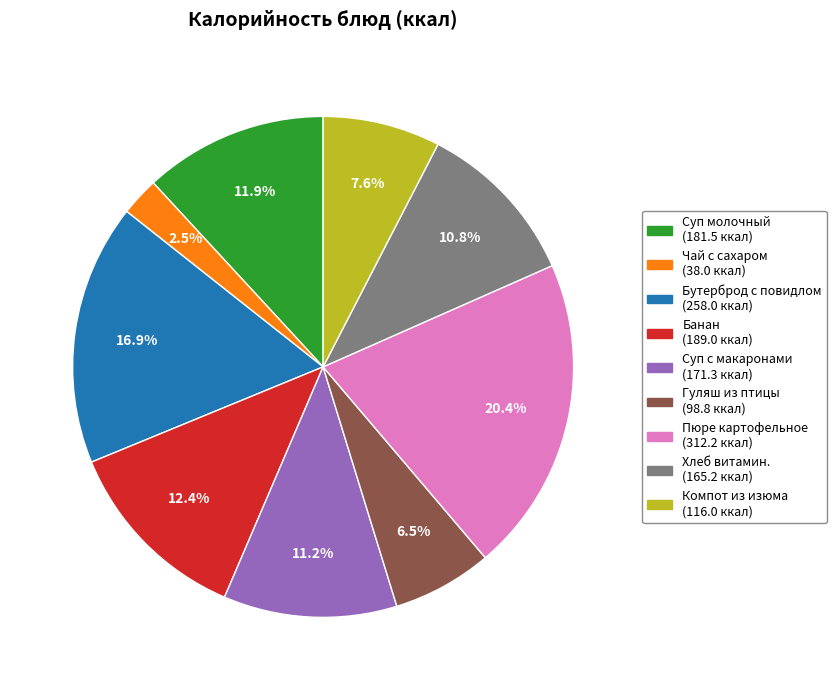

To the nearest percent, what is the difference between the largest and smallest slice percentages?

18%